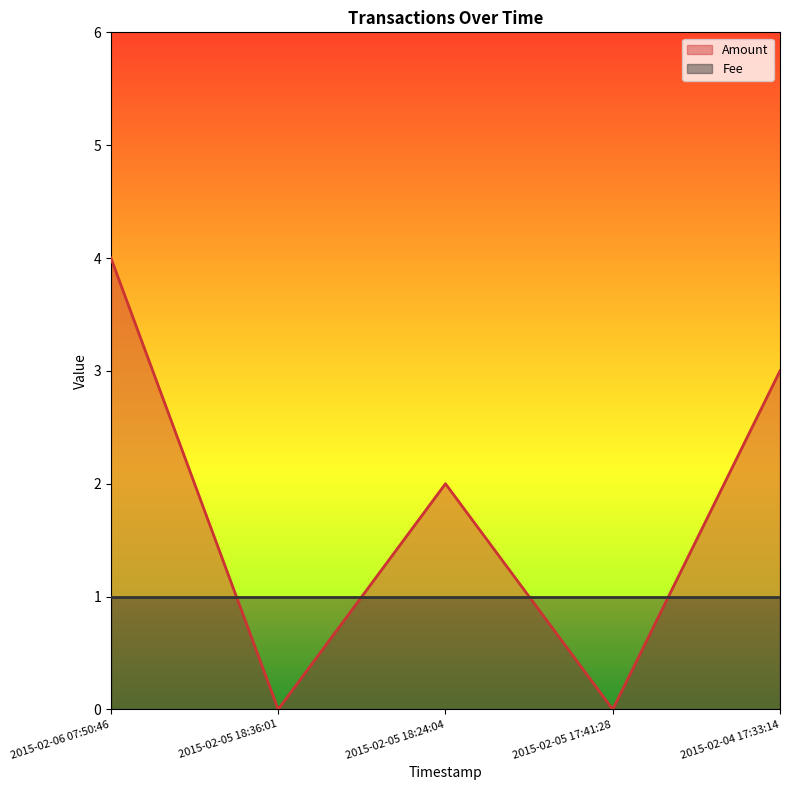

What is the value of the 3rd point from the left?

2